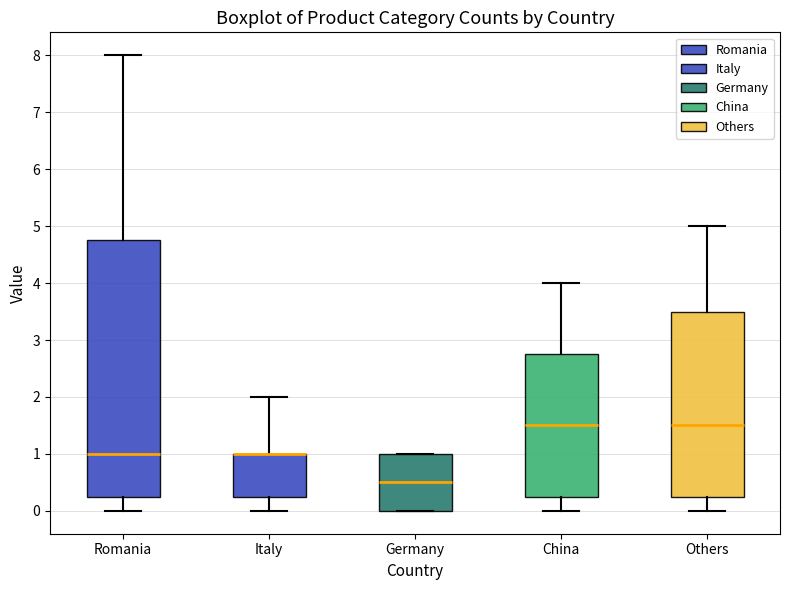

Where is the upper edge of the box for Italy on the y-axis? The values are not printed on the chart, so give them approximately, as read against the axis.

1.0